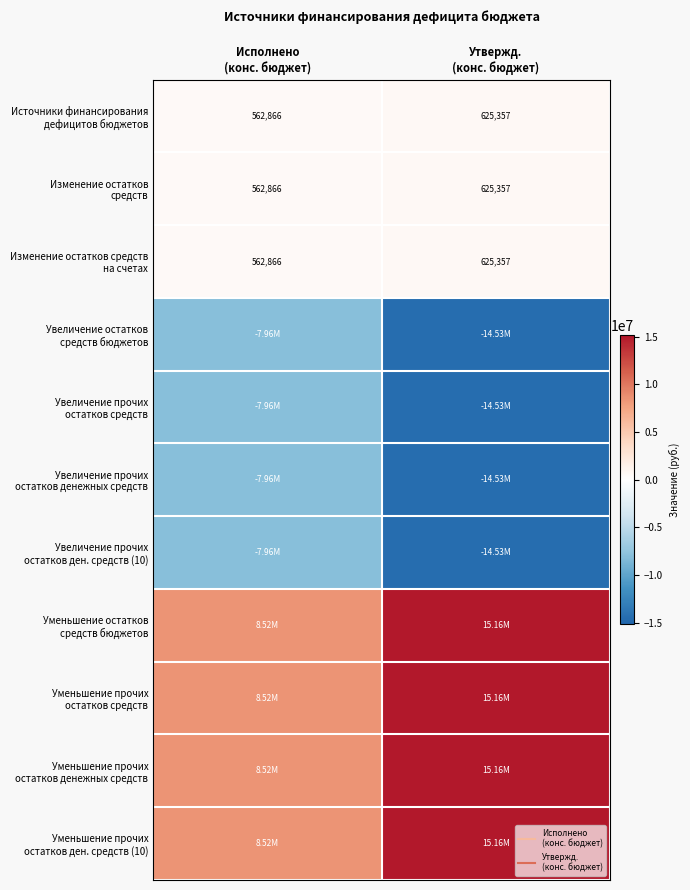

Count the number of data series in this chart.

11